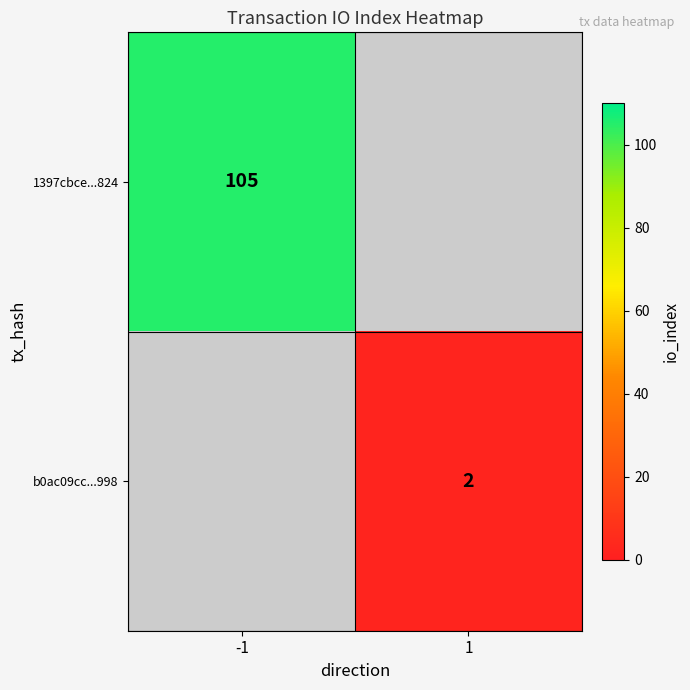

At which label does b0ac09cc...998 reach its peak?

-1